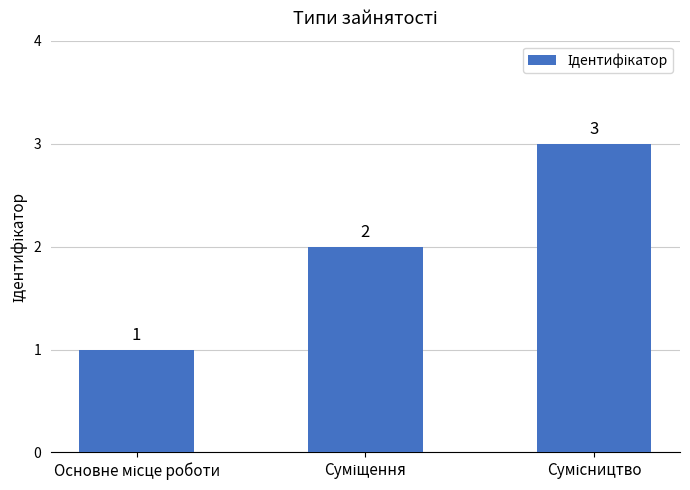

What is the value of the 1st bar from the left?

1